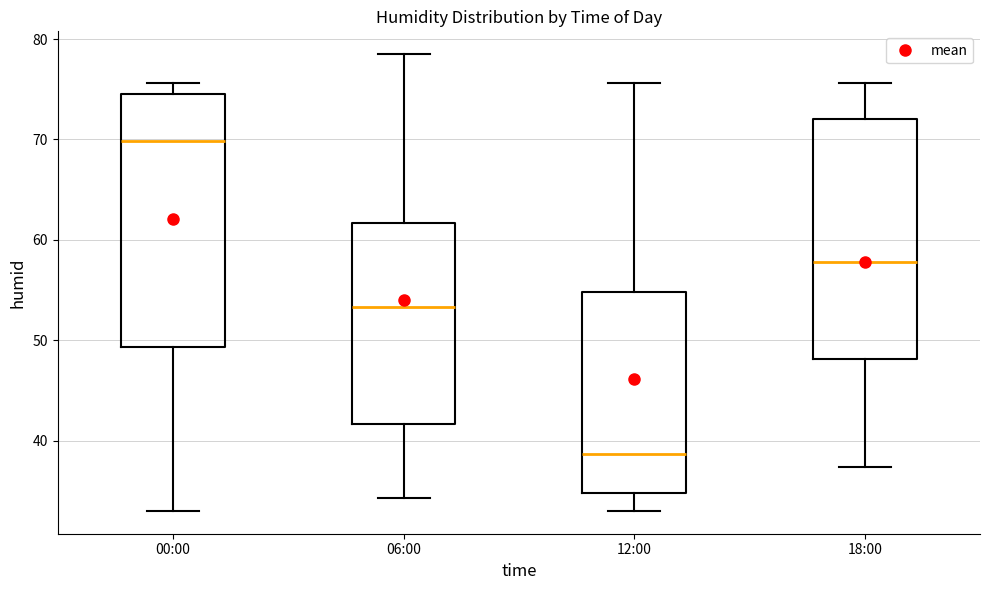

Comparing the boxes themselves (not the whiskers), which one is the tallest?

00:00